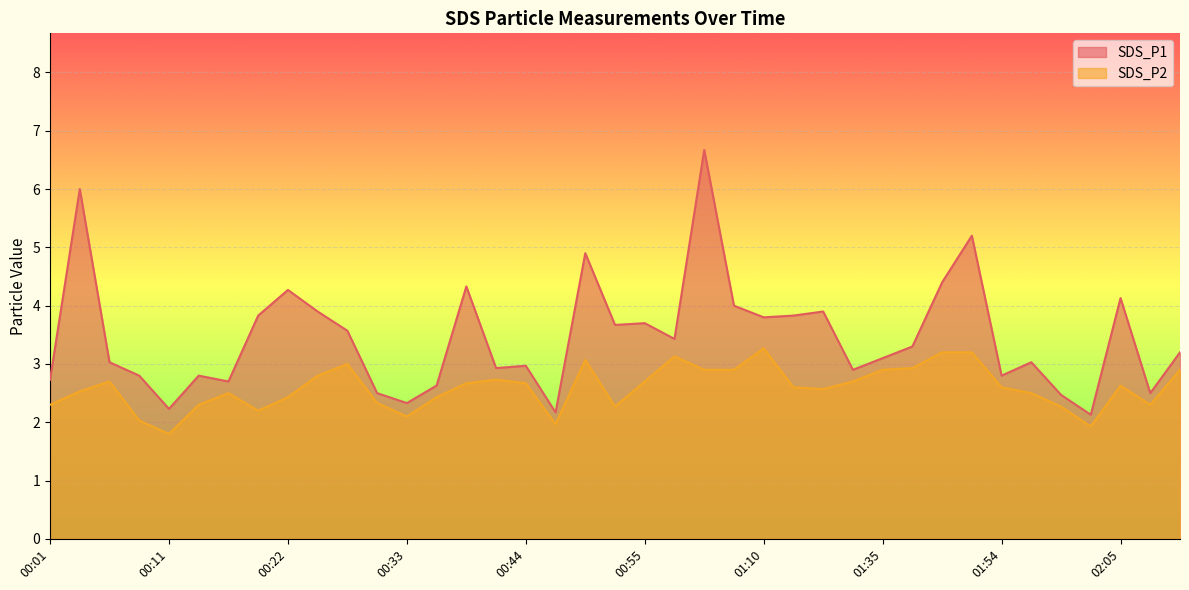

What are all the series names shown in the legend?

SDS_P1, SDS_P2